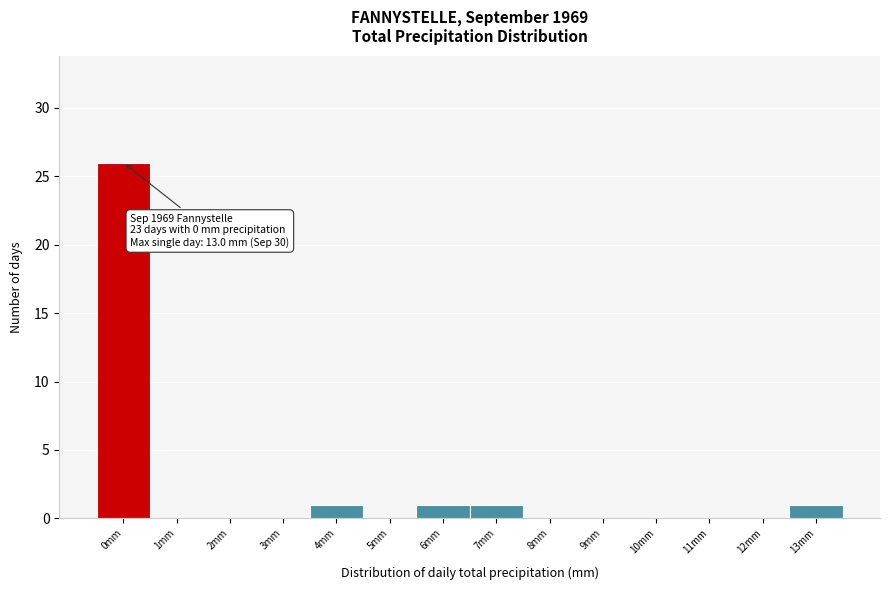

Reading left to right, list all the values displayed in this chart.

0mm=26	1mm=0	2mm=0	3mm=0	4mm=1	5mm=0	6mm=1	7mm=1	8mm=0	9mm=0	10mm=0	11mm=0	12mm=0	13mm=1